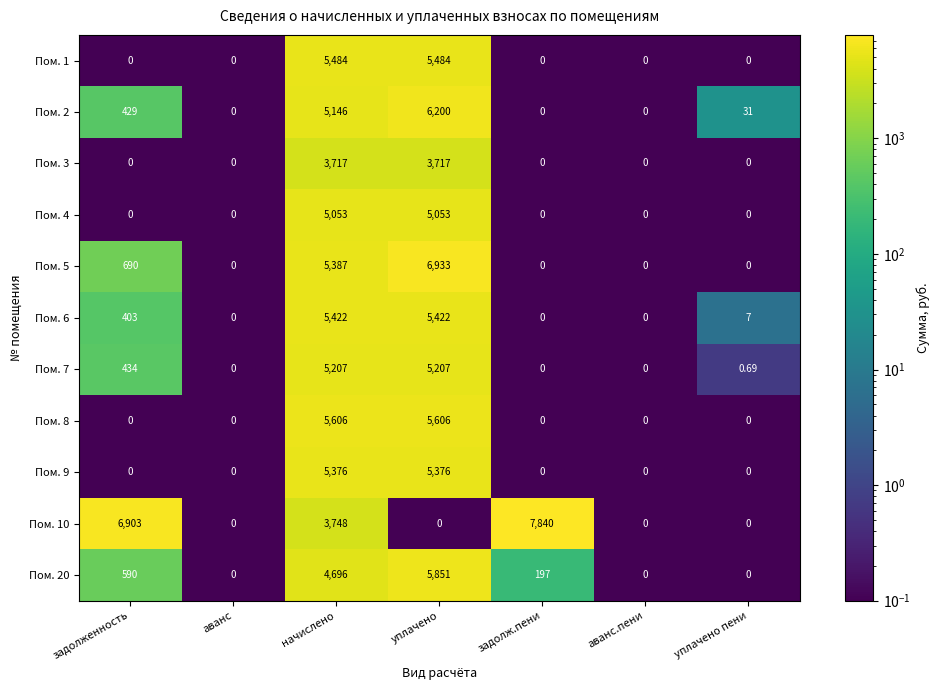

Where does the Пом. 6 series first go above 7?

задолженность